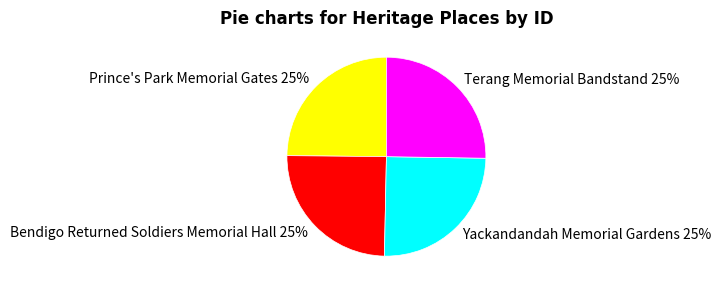

To the nearest percent, what is the average slice percentage?

25%